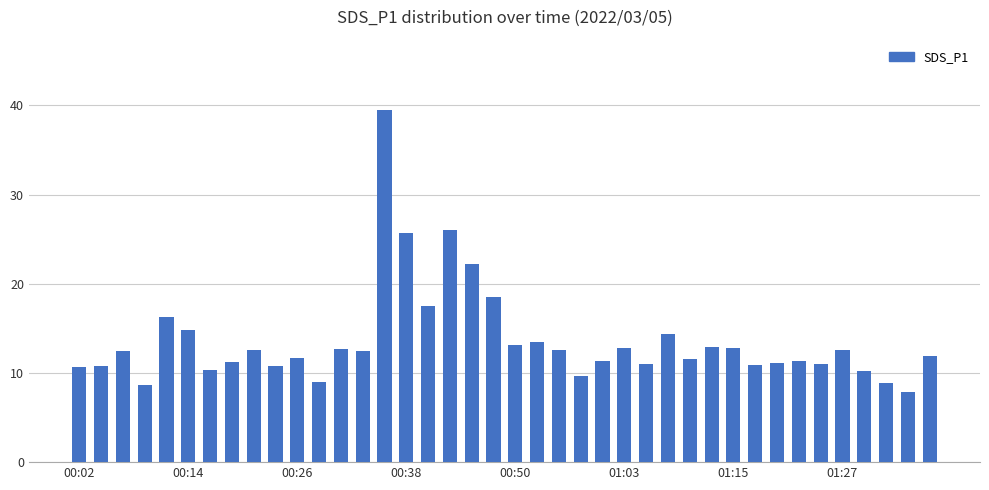

What is the smallest value displayed?

7.9